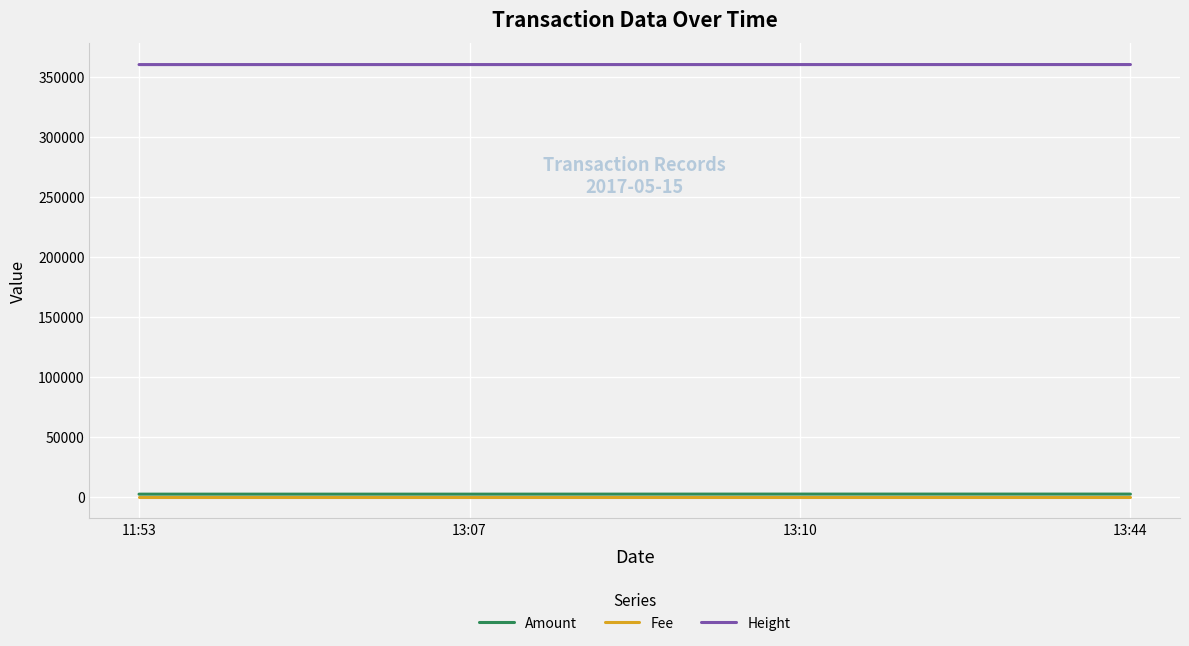

Which series has the largest total across all categories?

Height